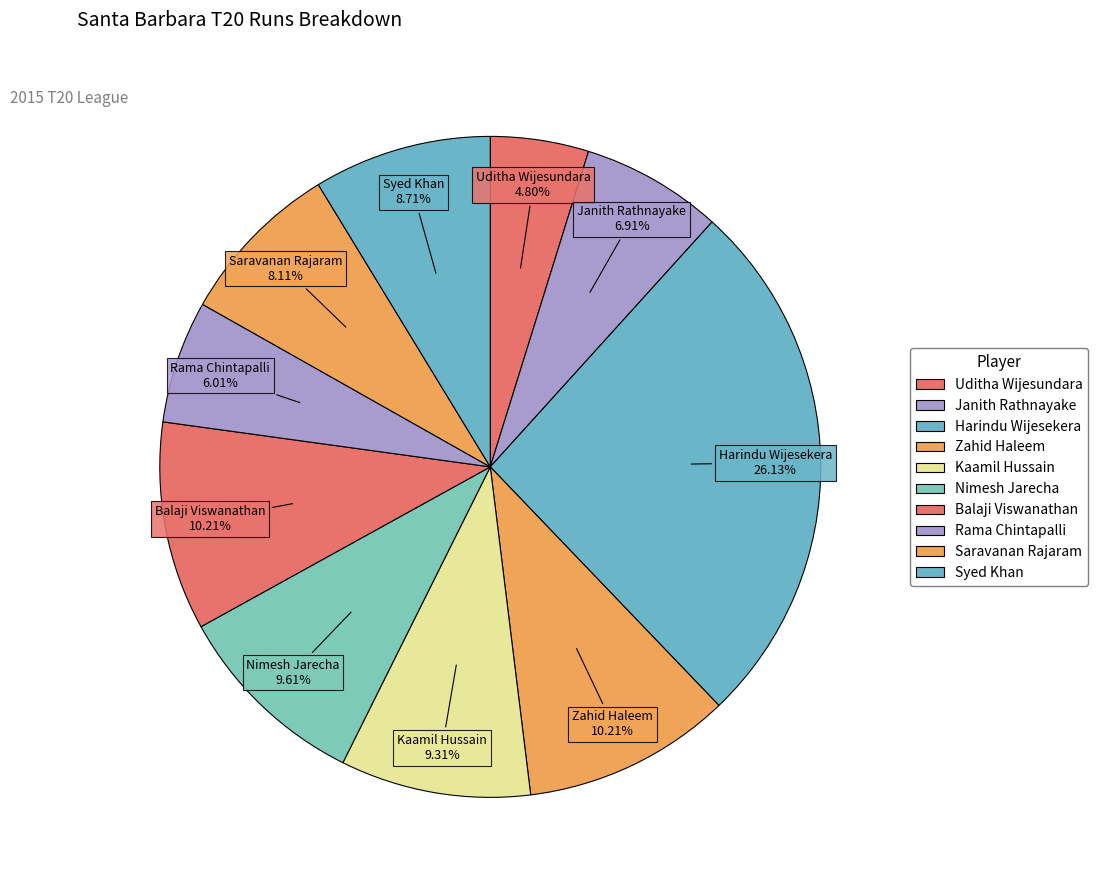

To the nearest percent, what is the difference between the largest and smallest slice percentages?

21%